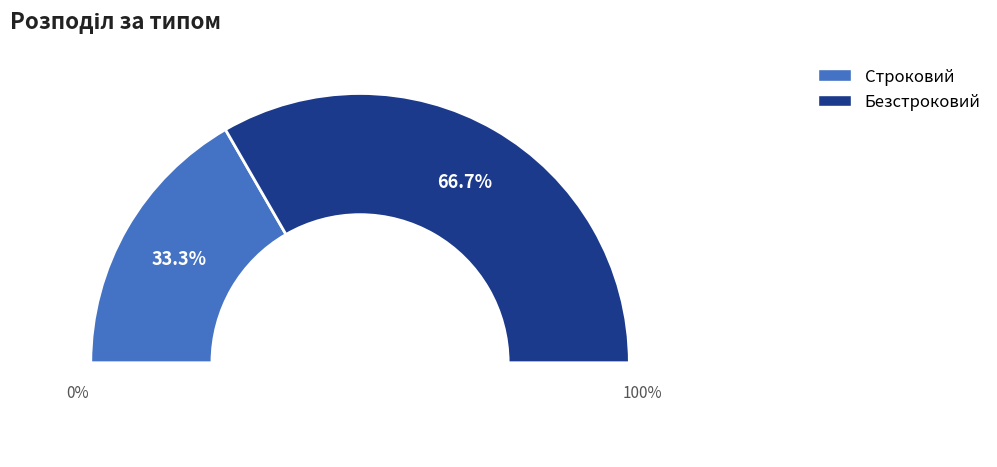

To the nearest percent, what is the difference between the Безстроковий and Строковий slice percentages?

33%